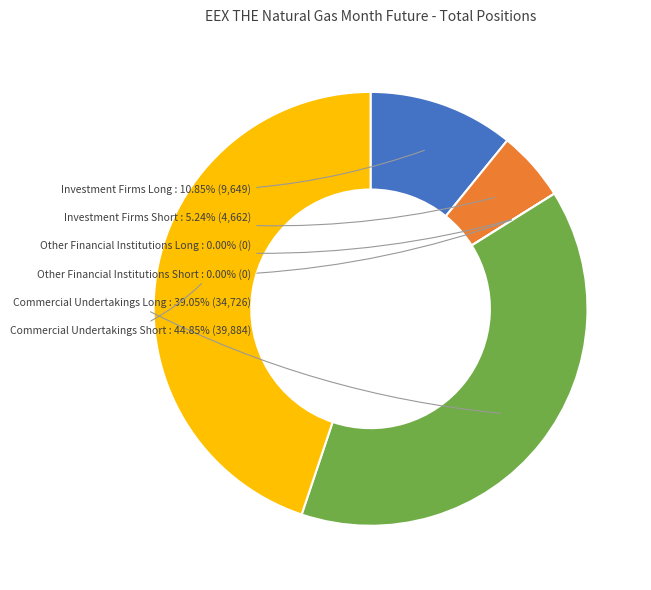

Count the number of slices in the pie.

6